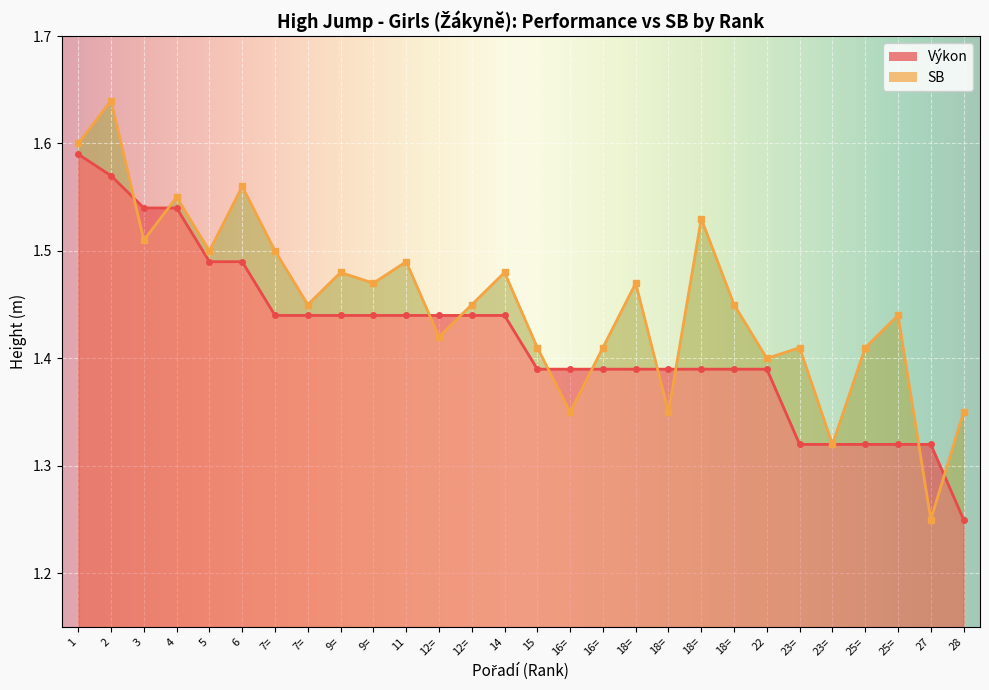

True or false: Výkon has more than 2 interior local peaks.

False